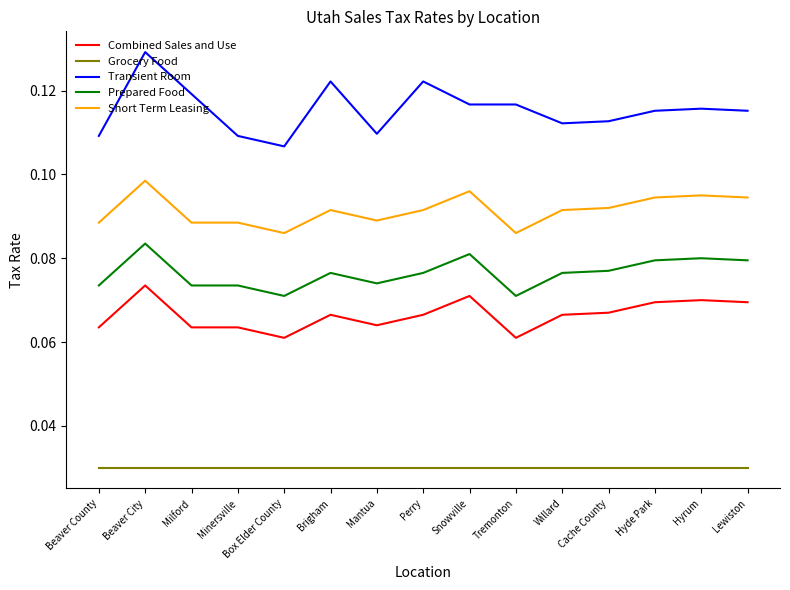

What position from the right is Tremonton?

6